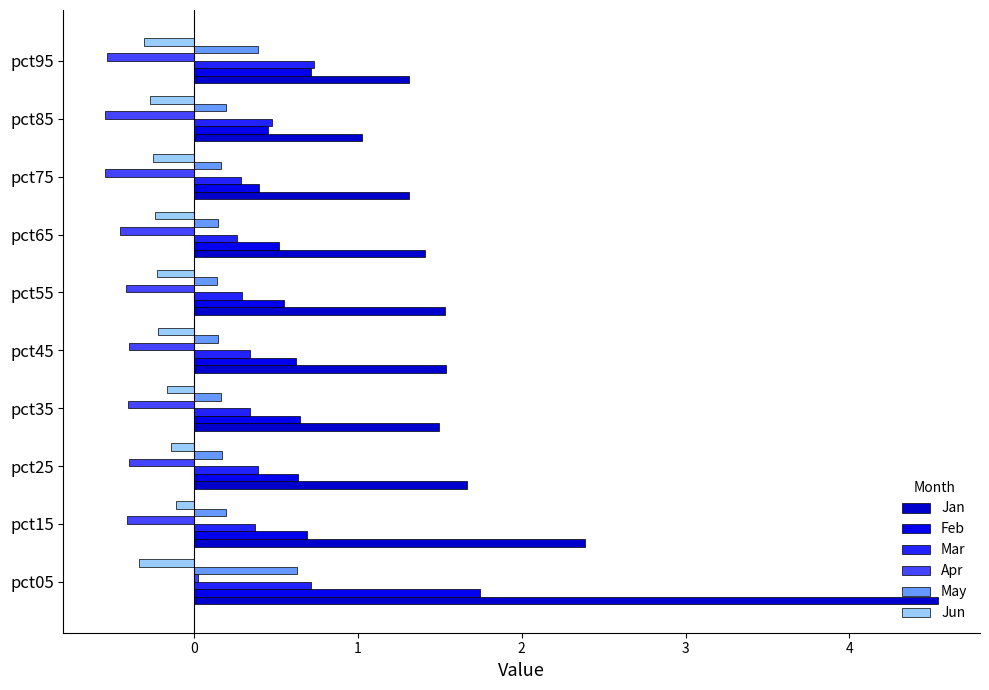

What are all the series names shown in the legend?

Jan, Feb, Mar, Apr, May, Jun